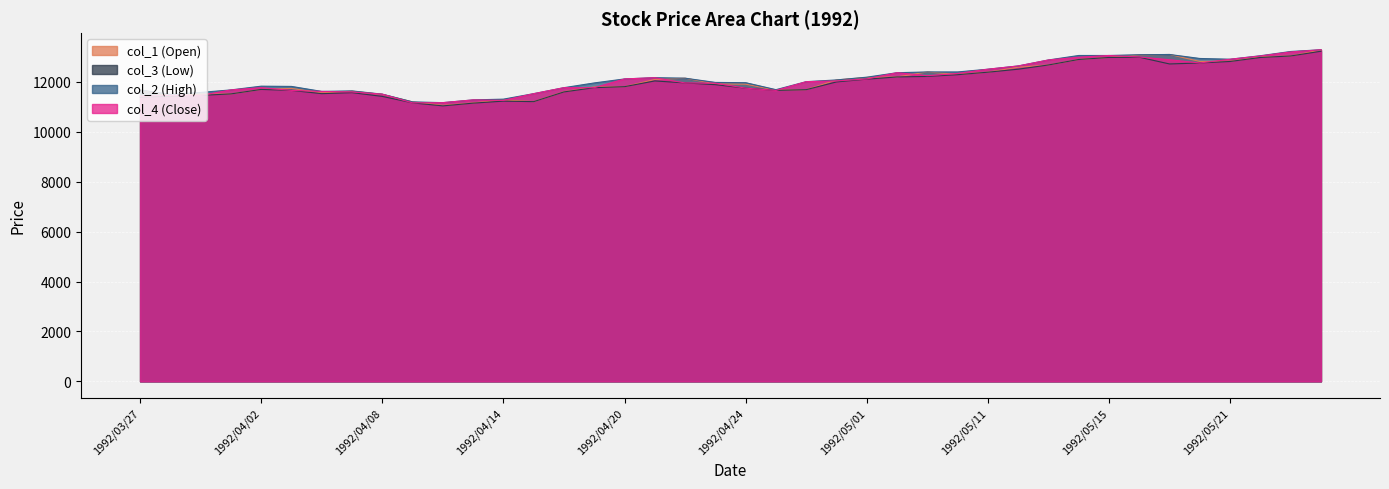

Rank the series at 1992/04/22 from highest to lowest value.

col_1, col_2, col_3, col_4